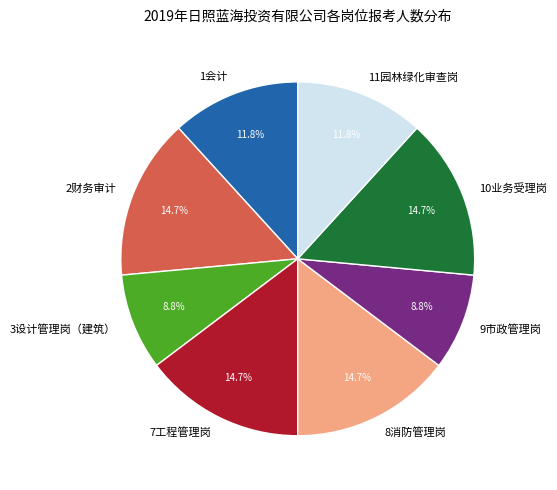

How many segments does this pie chart have?

8